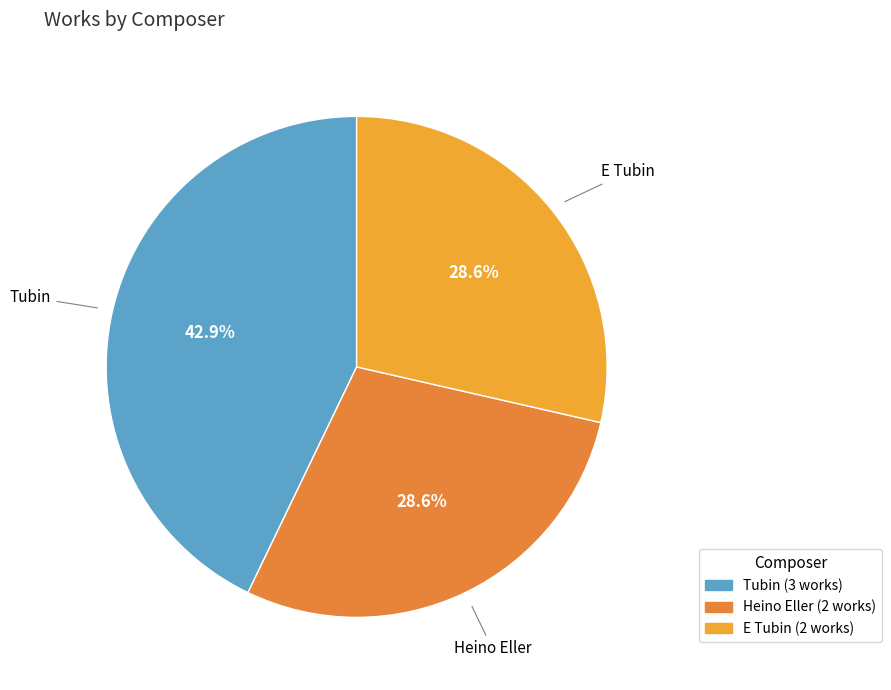

Does E Tubin represent more than half of the total?

No